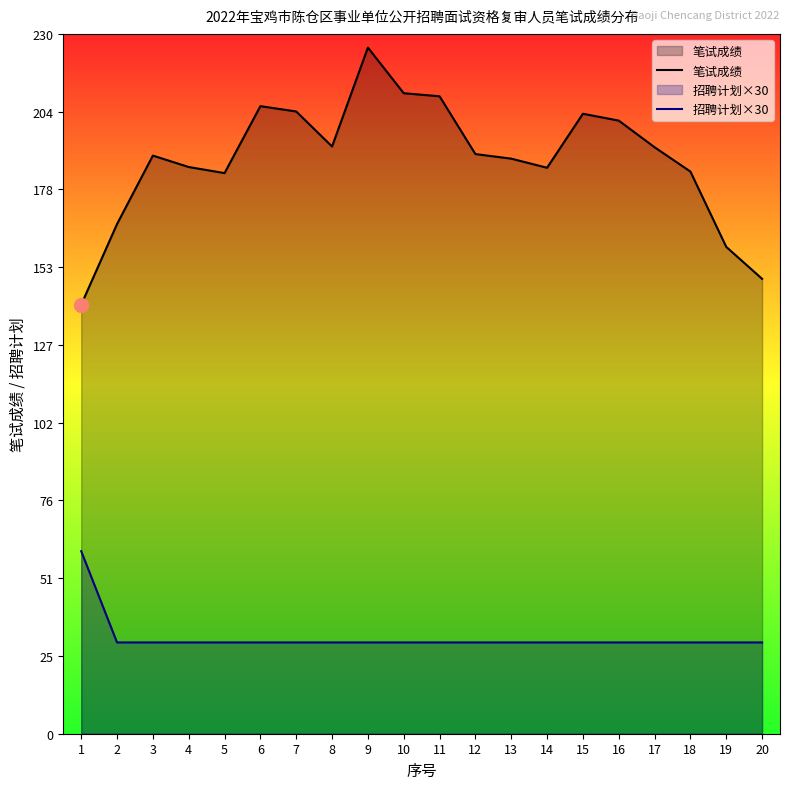

Reading left to right, what are all the values shown in this chart?

笔试成绩: 1=141.0	2=167.5	3=190.0	4=186.2	5=184.2	6=206.2	7=204.5	8=193.0	9=225.5	10=210.5	11=209.5	12=190.5	13=189.0	14=186.0	15=203.8	16=201.5	17=192.8	18=184.8	19=160.0	20=149.5
招聘计划×30: 1=60.0	2=30.0	3=30.0	4=30.0	5=30.0	6=30.0	7=30.0	8=30.0	9=30.0	10=30.0	11=30.0	12=30.0	13=30.0	14=30.0	15=30.0	16=30.0	17=30.0	18=30.0	19=30.0	20=30.0